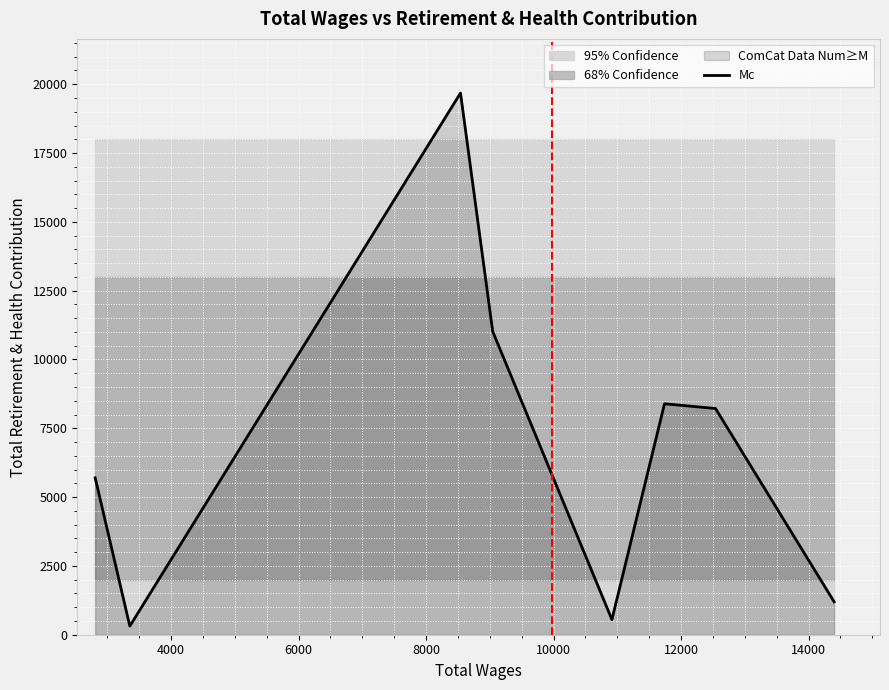

What is the highest value of the Mc series?

19679